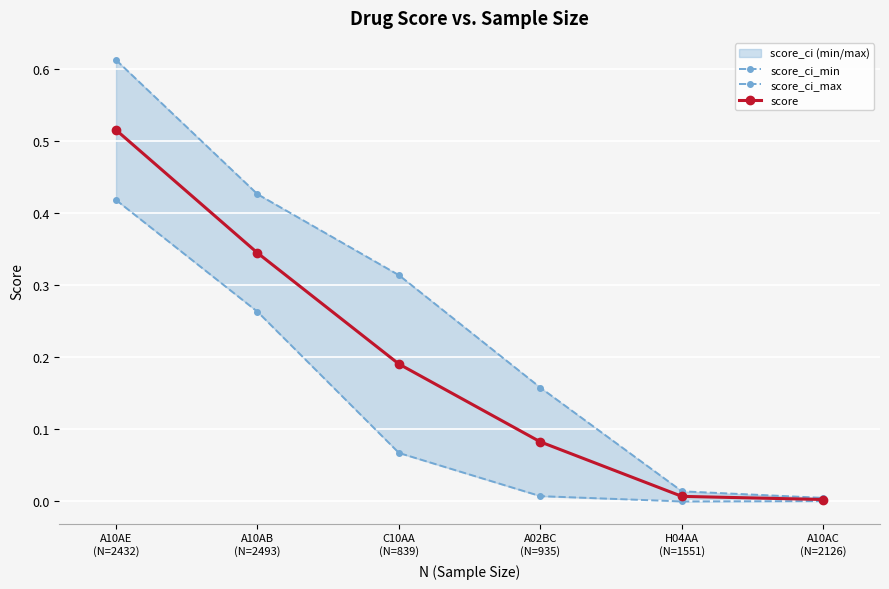

What is the approximate value of score_ci_min at A10AB
(N=2493)?

0.3